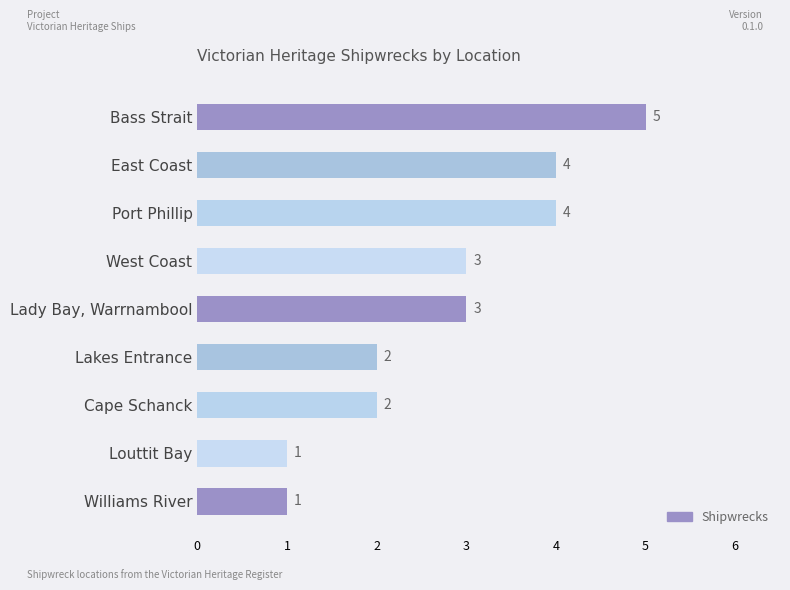

Count the number of categories in the chart.

9